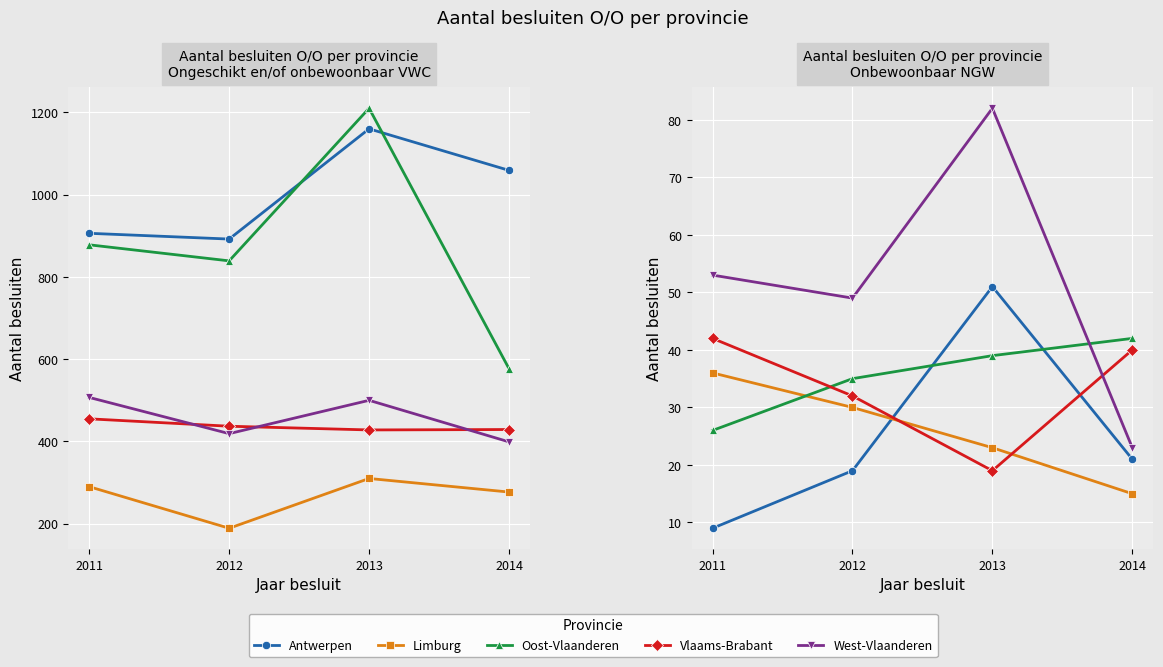

Rank the categories by West-Vlaanderen value from lowest to highest.

2014, 2012, 2011, 2013